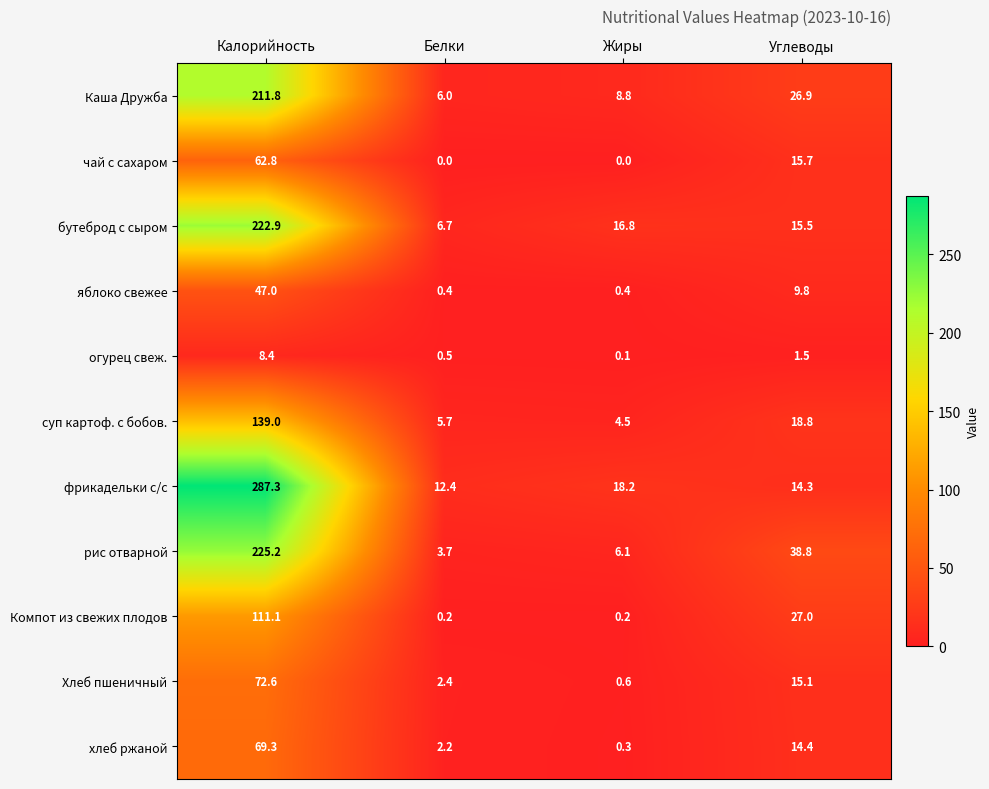

Between Белки and Жиры, which series saw the biggest shift?

бутеброд с сыром